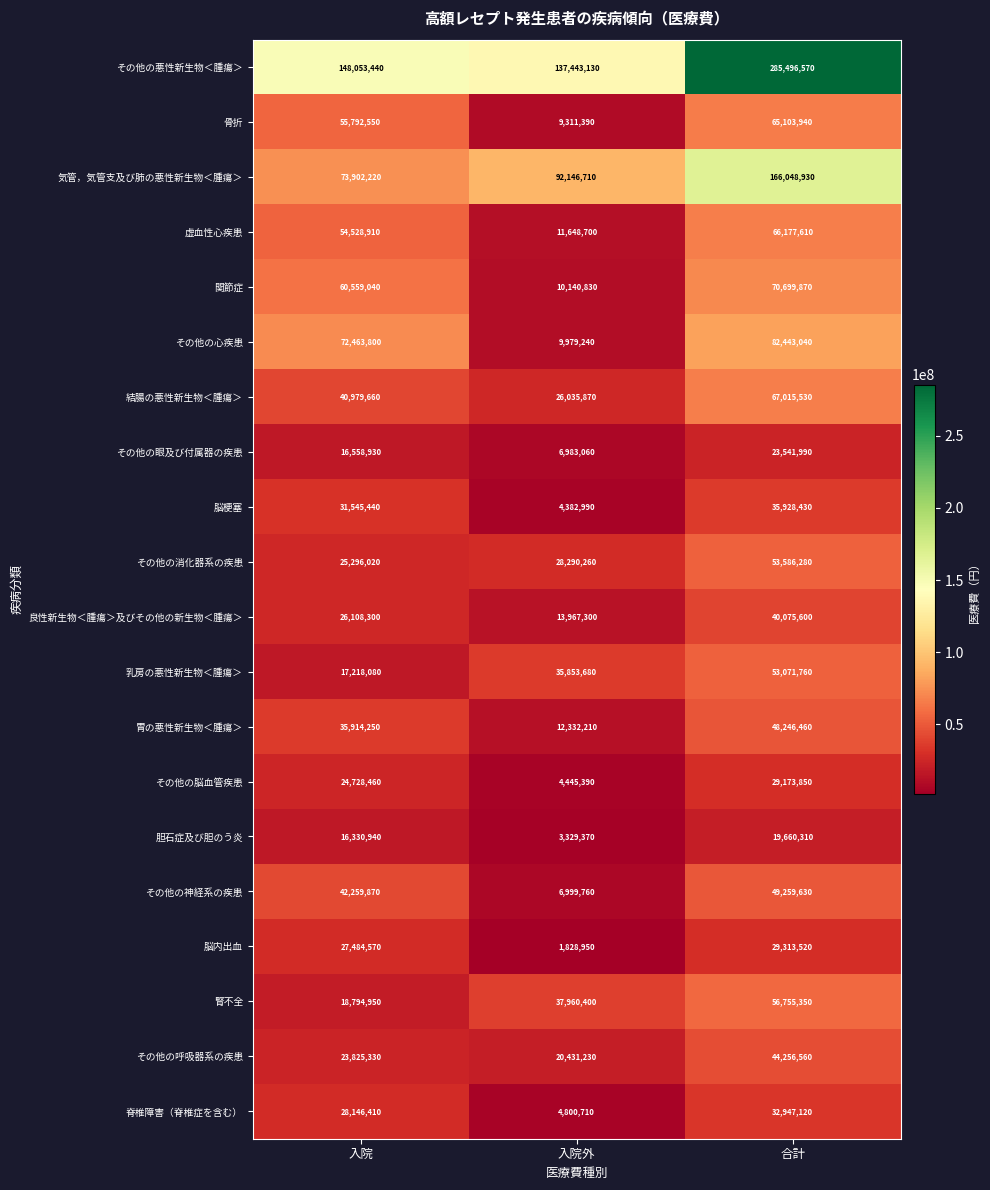

At which category is the sum across all series the highest?

合計